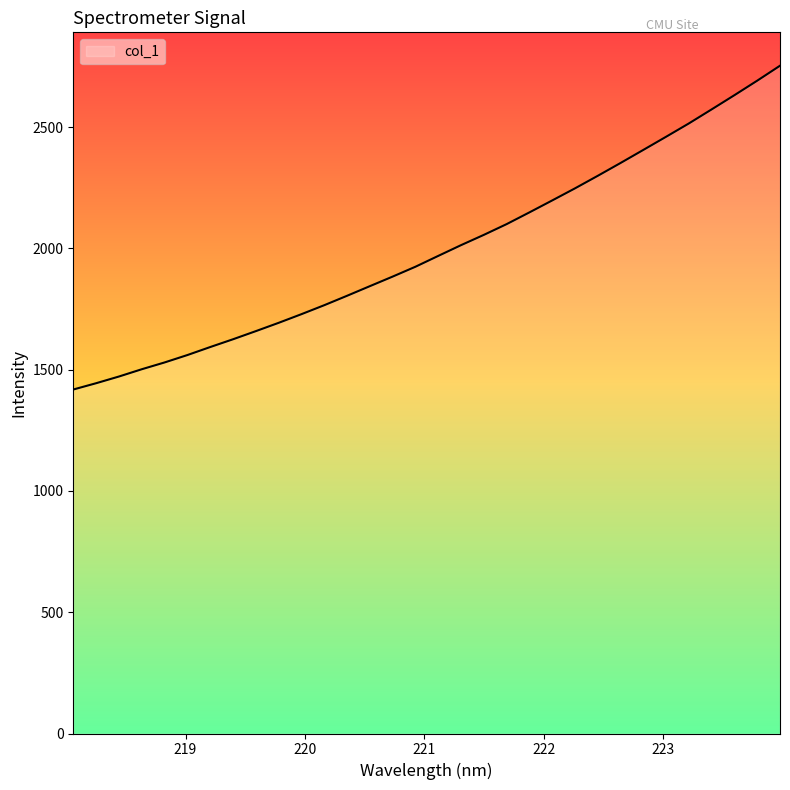

What is the difference between the maximum and minimum values?

1335.1